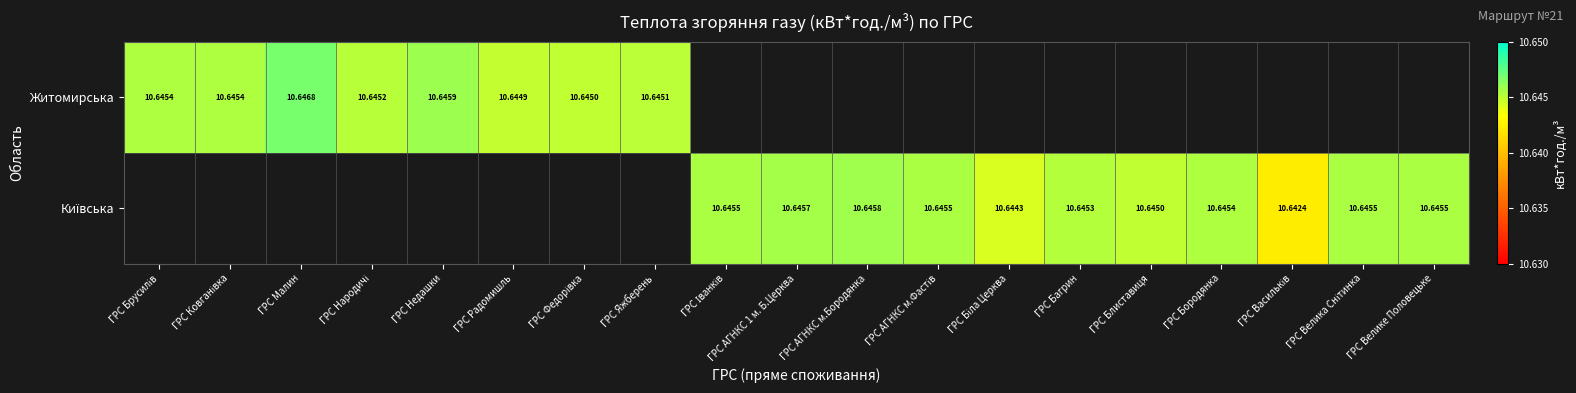

At which label does Житомирська reach its peak?

ГРС Малин